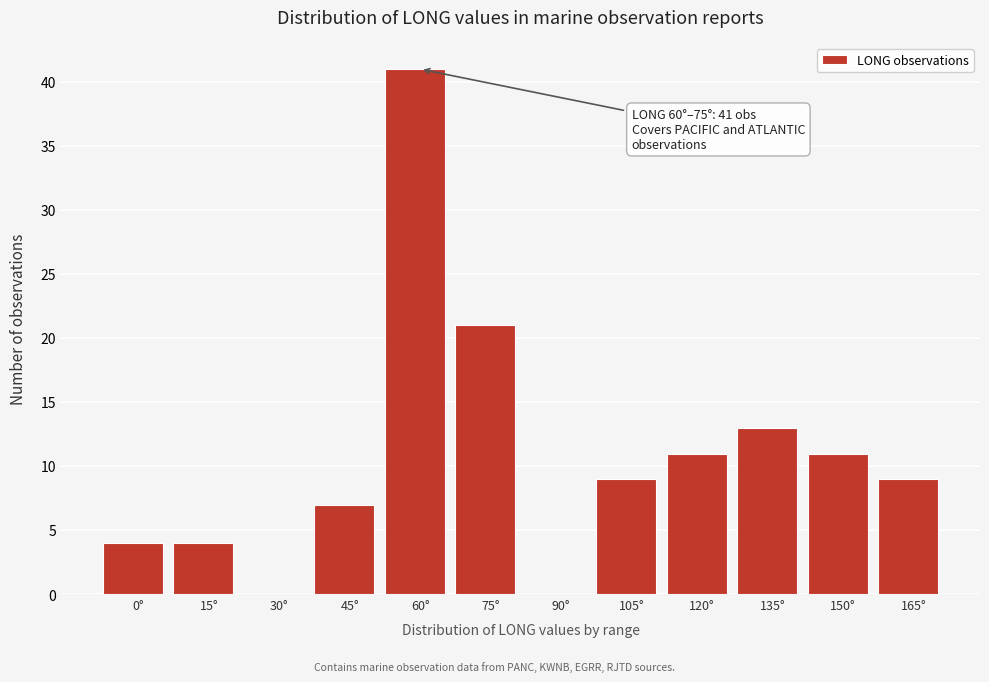

Reading left to right, what are all the values shown in this chart?

0°=4	15°=4	30°=0	45°=7	60°=41	75°=21	90°=0	105°=9	120°=11	135°=13	150°=11	165°=9